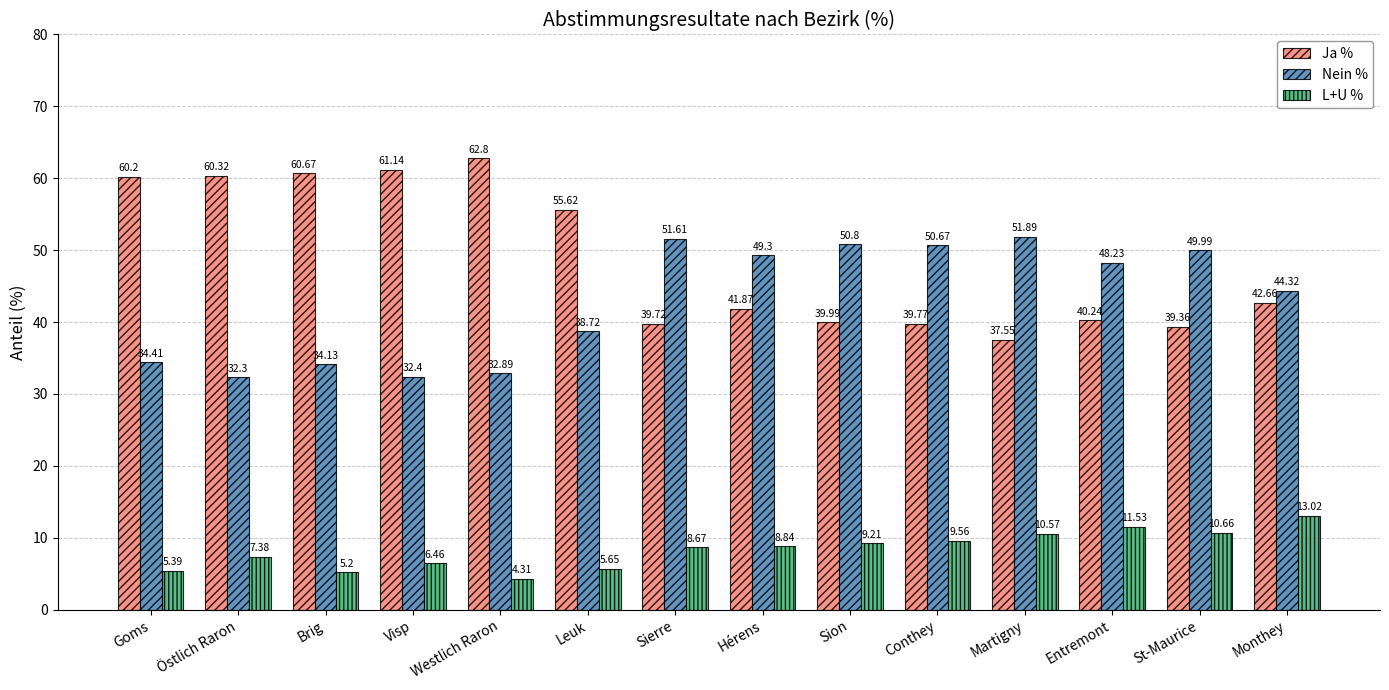

Does the chart contain any negative values?

No